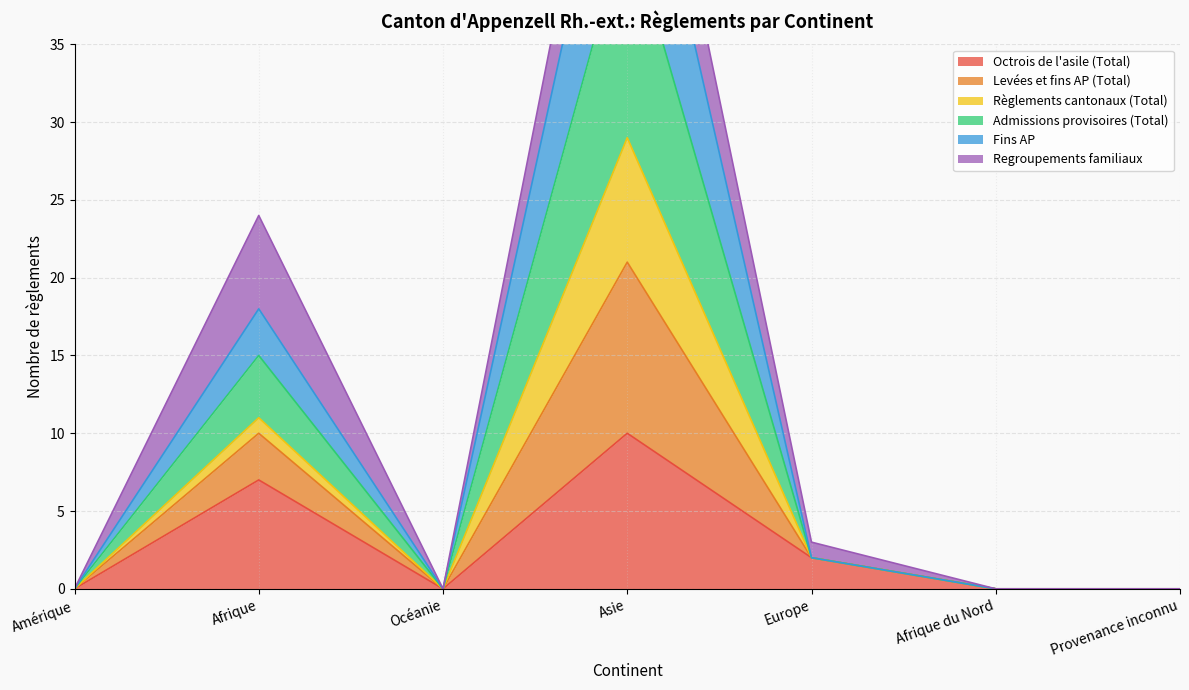

True or false: Fins AP and Octrois de l'asile (Total) intersect in this chart.

False